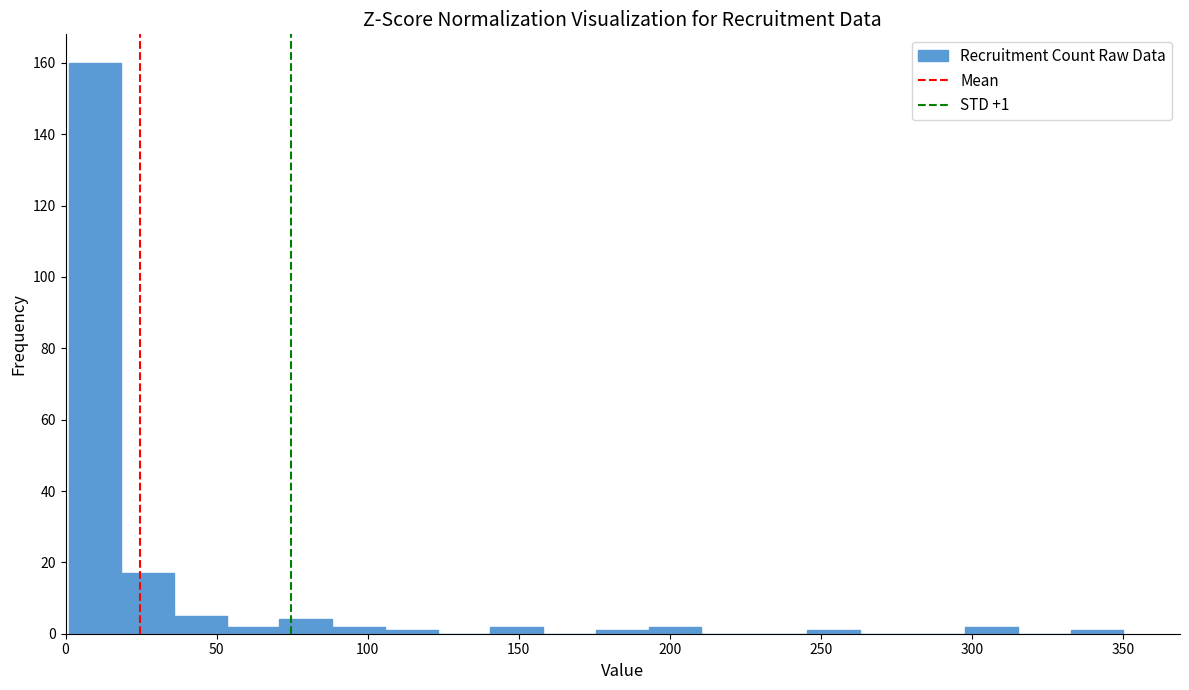

Read against the x-axis, roughly where is the centre of the tallest bar?

10